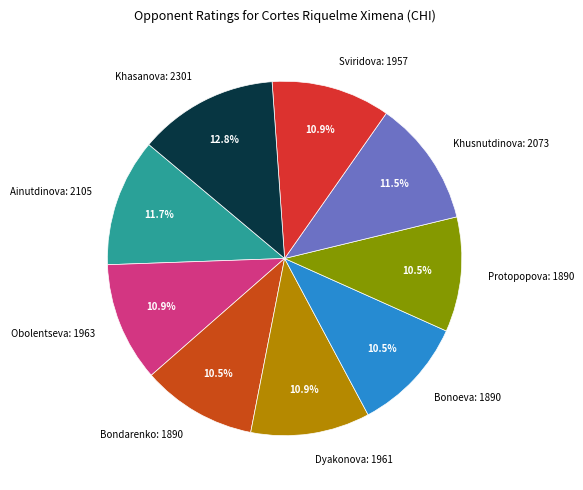

What is the total percentage of Bonoeva: 1890 and Bondarenko: 1890?

21.0%